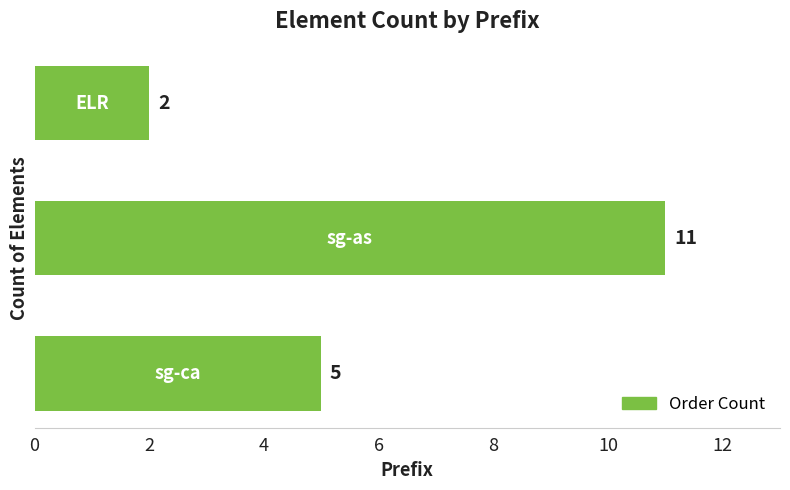

What is the maximum value shown in the chart?

11